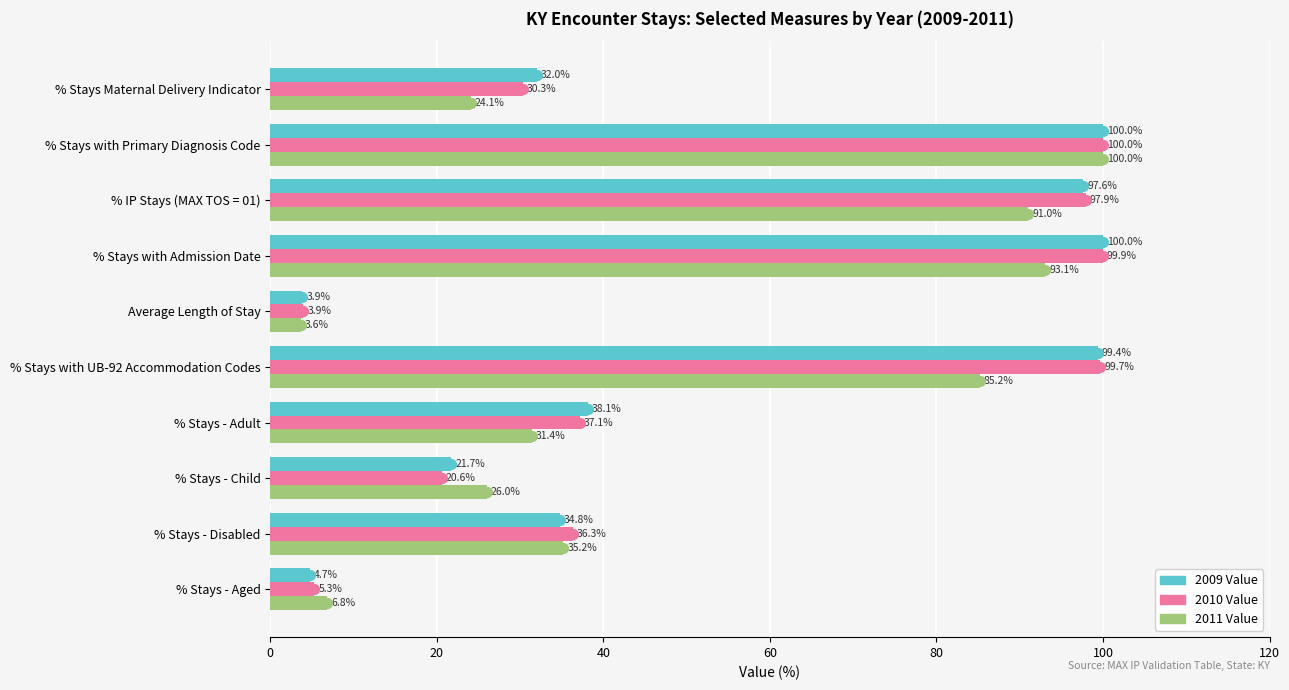

What is the difference between the 2011 Value values at % Stays - Aged and % Stays - Disabled?

28.4